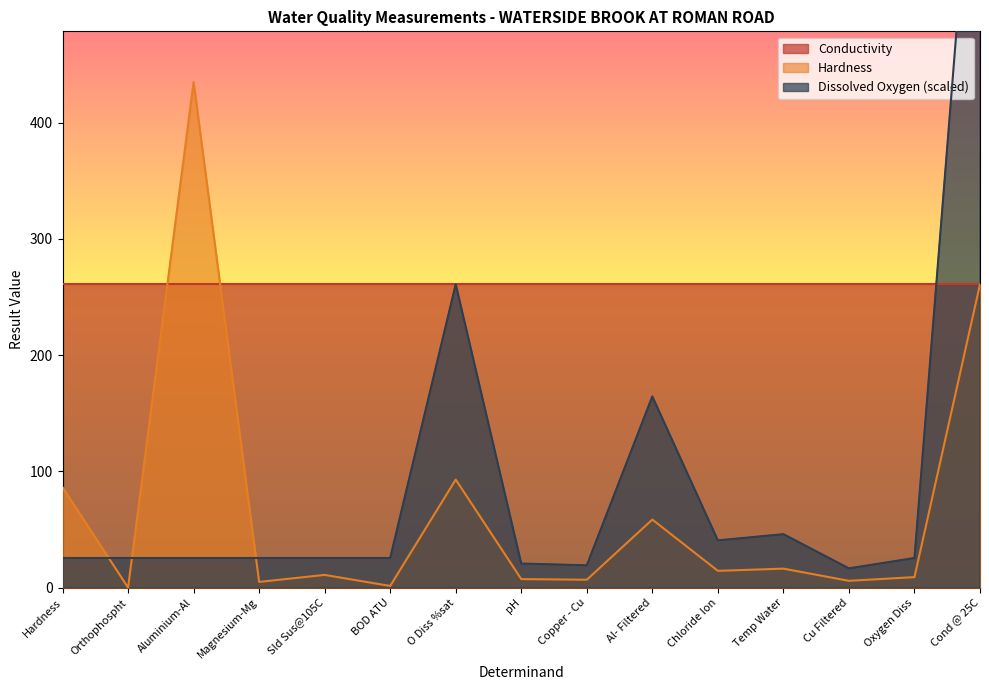

What is the label of the 2nd point from the left?

Orthophospht